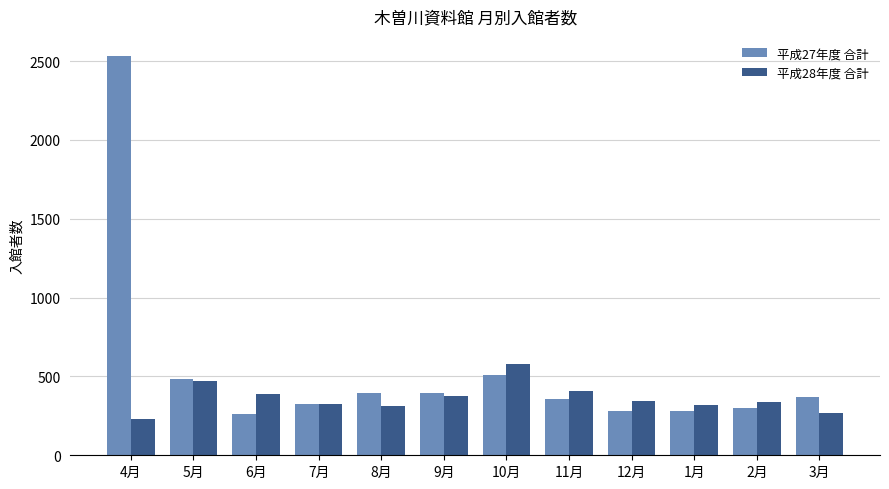

True or false: 平成28年度 合計 has a value of 321 at 1月.

True